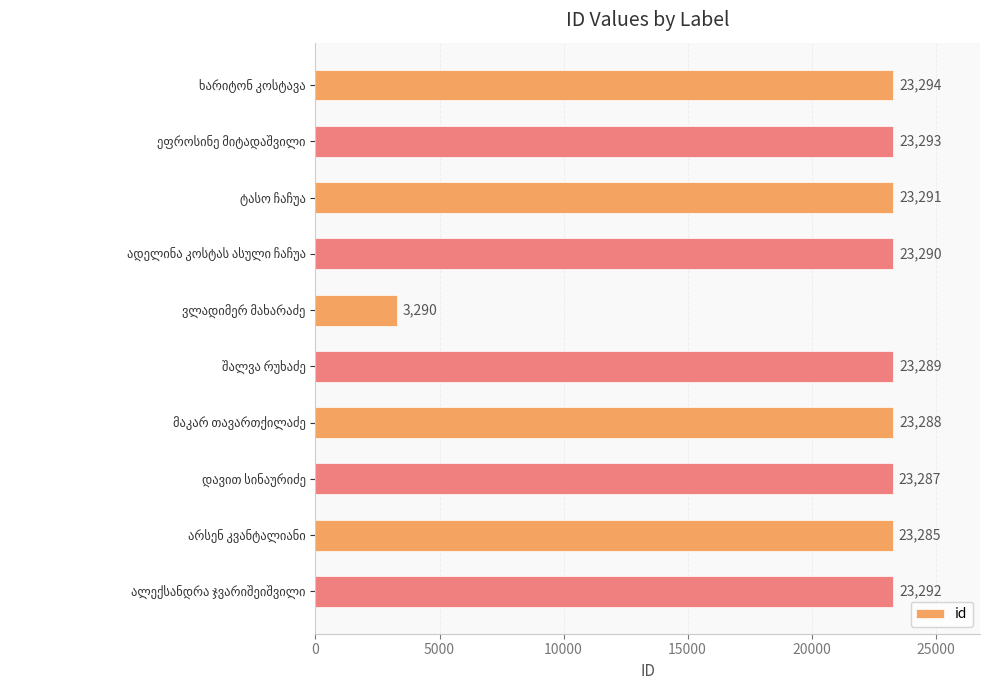

What is the value of the 3rd bar from the top?

23291